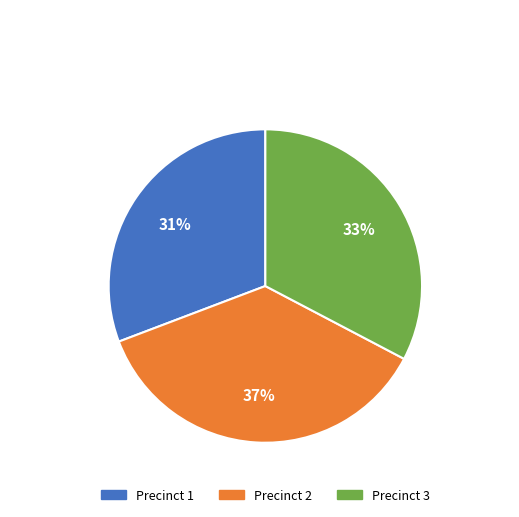

What is the largest slice in the pie chart?

Precinct 2